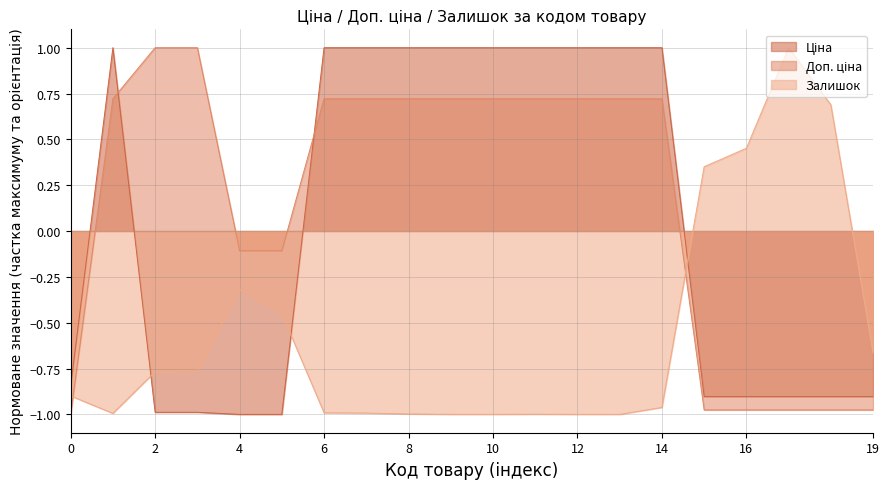

The Залишок series shows -1.5 at 0. True or false?

False